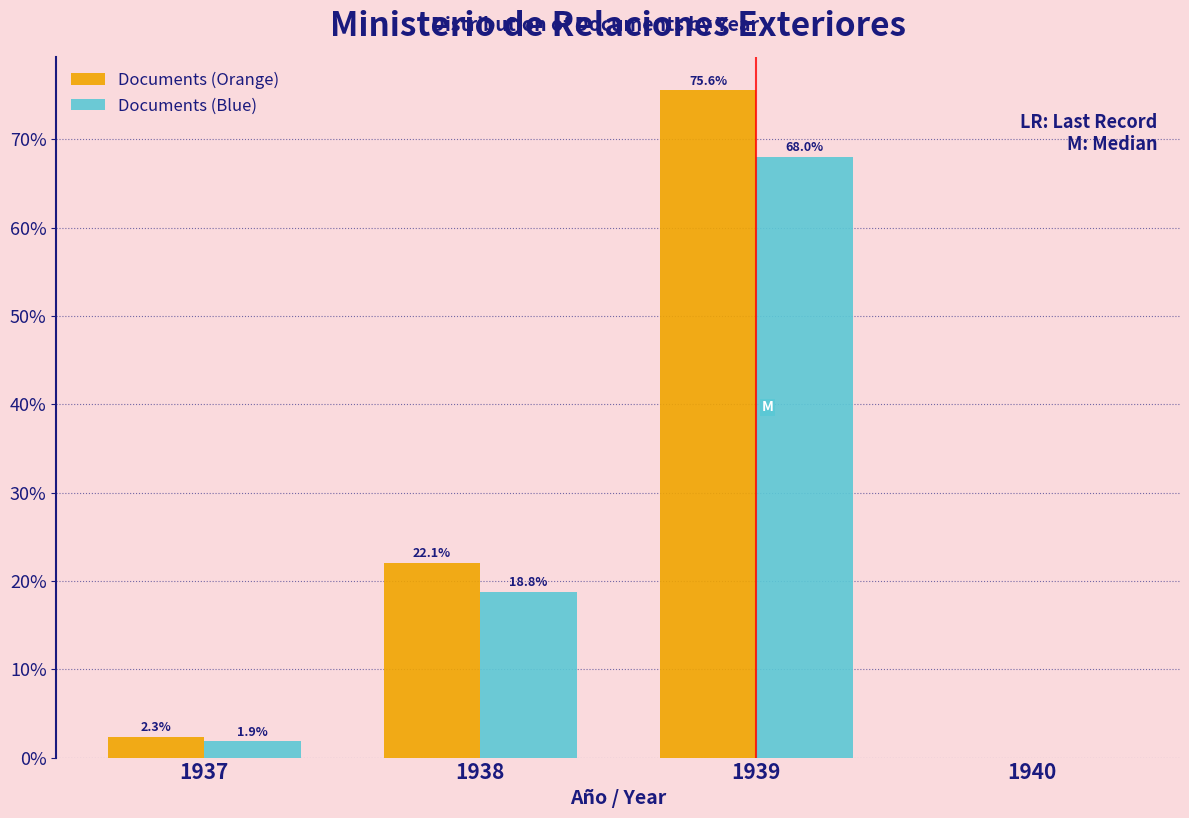

Reading left to right, extract all data points from this chart.

Documents (Orange): 1937=2.3	1938=22.1	1939=75.6	1940=0.0
Documents (Blue): 1937=1.9	1938=18.8	1939=68.0	1940=0.0